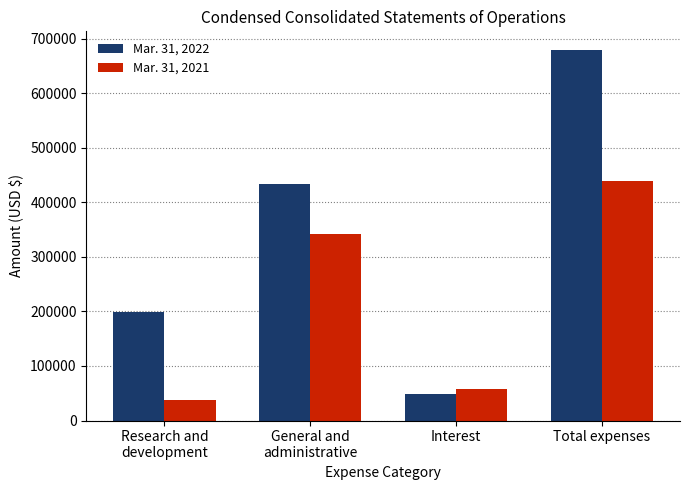

Reading left to right, what are all the values shown in this chart?

Mar. 31, 2022: 198494	433323	47990	679807
Mar. 31, 2021: 37601	342458	58362	438421